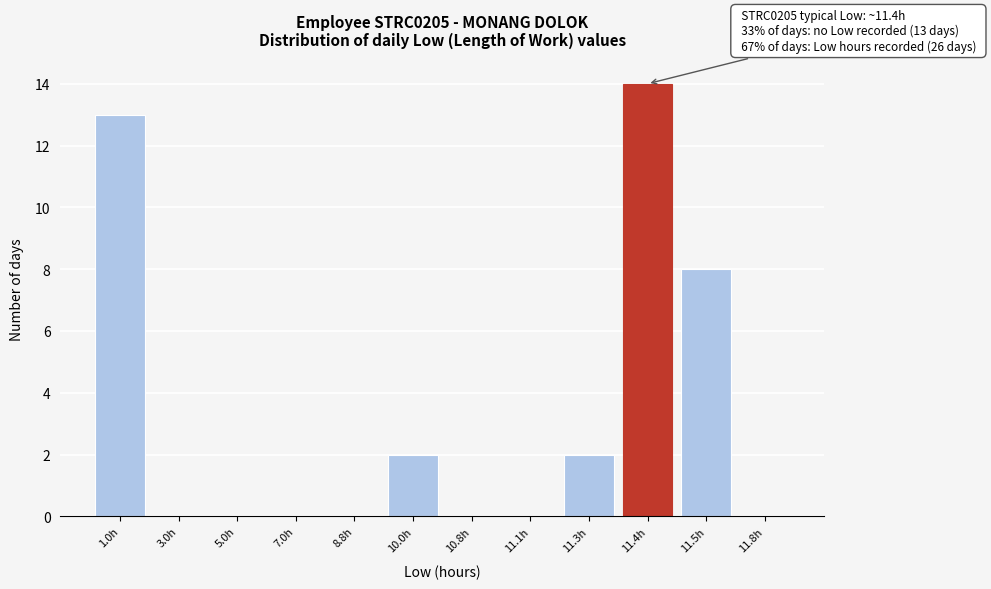

Reading left to right, what are all the values shown in this chart?

1.0h=13	3.0h=0	5.0h=0	7.0h=0	8.8h=0	10.0h=2	10.8h=0	11.1h=0	11.3h=2	11.4h=14	11.5h=8	11.8h=0